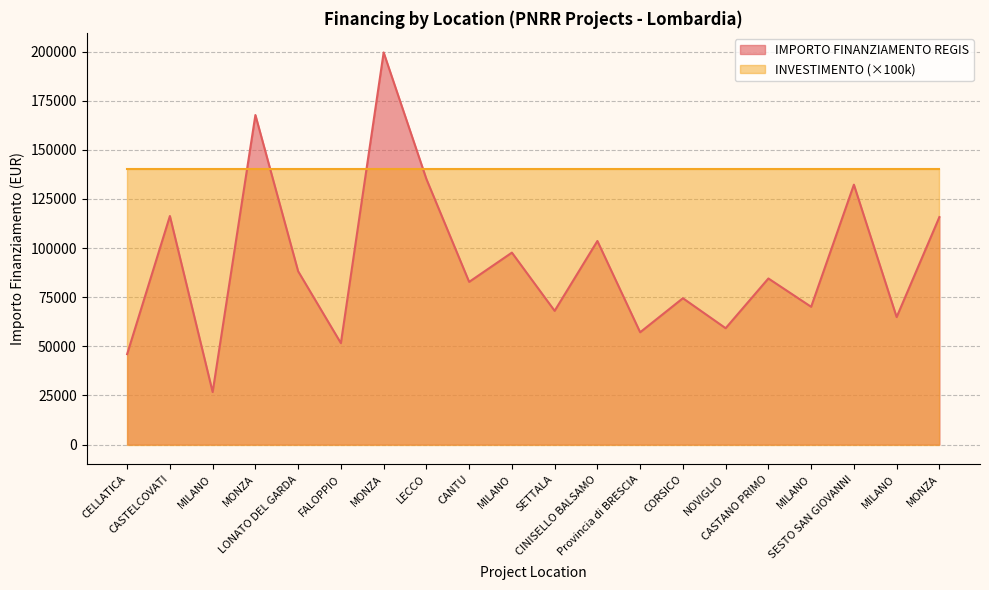

Rank the categories by value from lowest to highest.

MILANO, CELLATICA, FALOPPIO, Provincia di BRESCIA, NOVIGLIO, MILANO, SETTALA, MILANO, CORSICO, CANTU, CASTANO PRIMO, LONATO DEL GARDA, MILANO, CINISELLO BALSAMO, MONZA, CASTELCOVATI, SESTO SAN GIOVANNI, LECCO, MONZA, MONZA